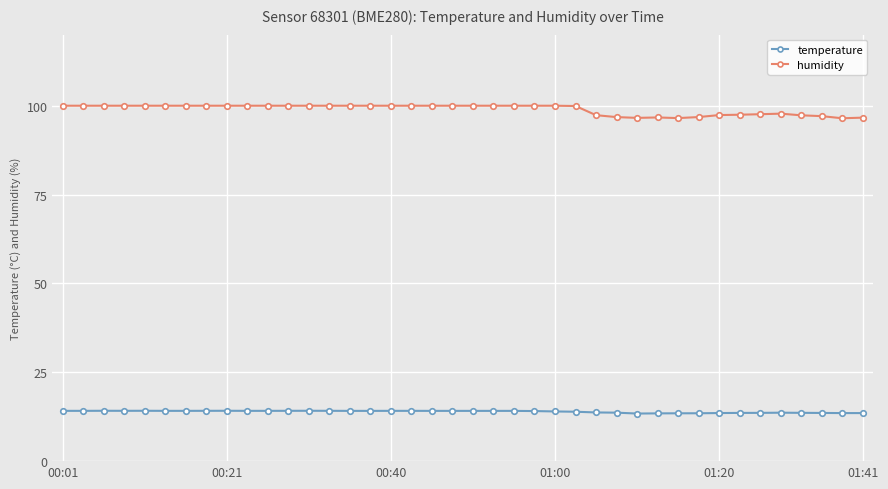

True or false: humidity and temperature intersect in this chart.

False